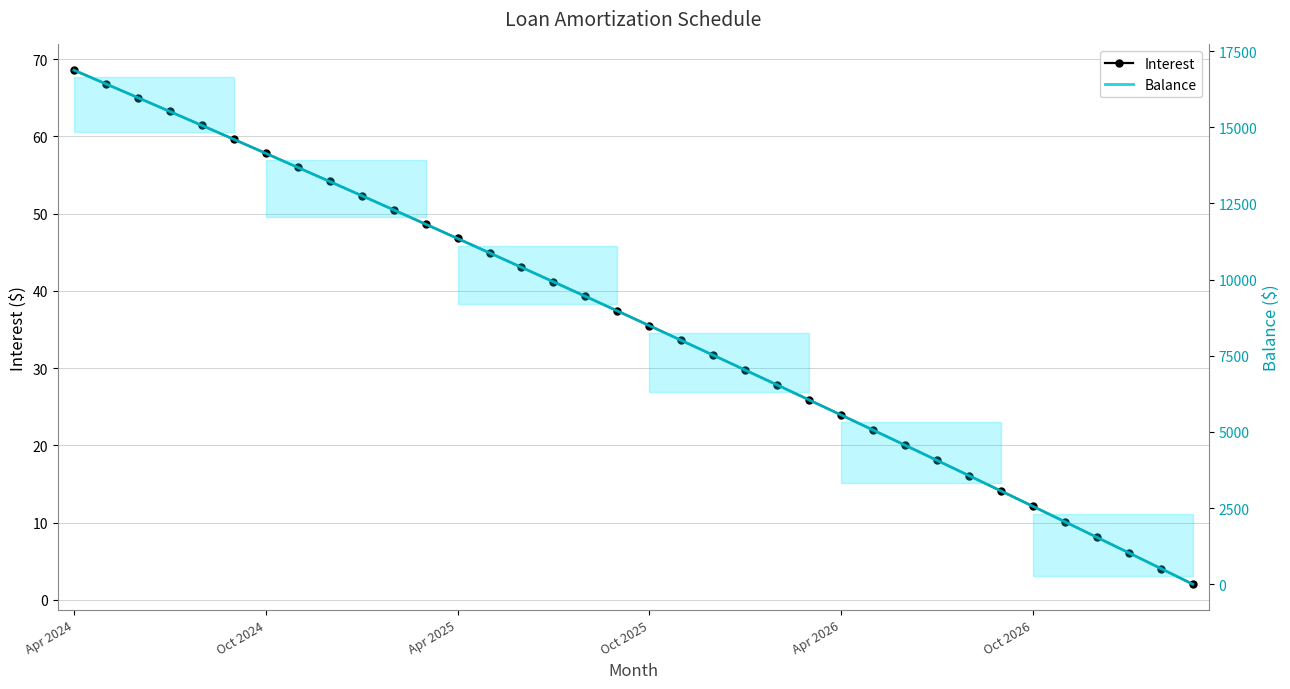

At how many categories does at least one series exceed 5621?

24